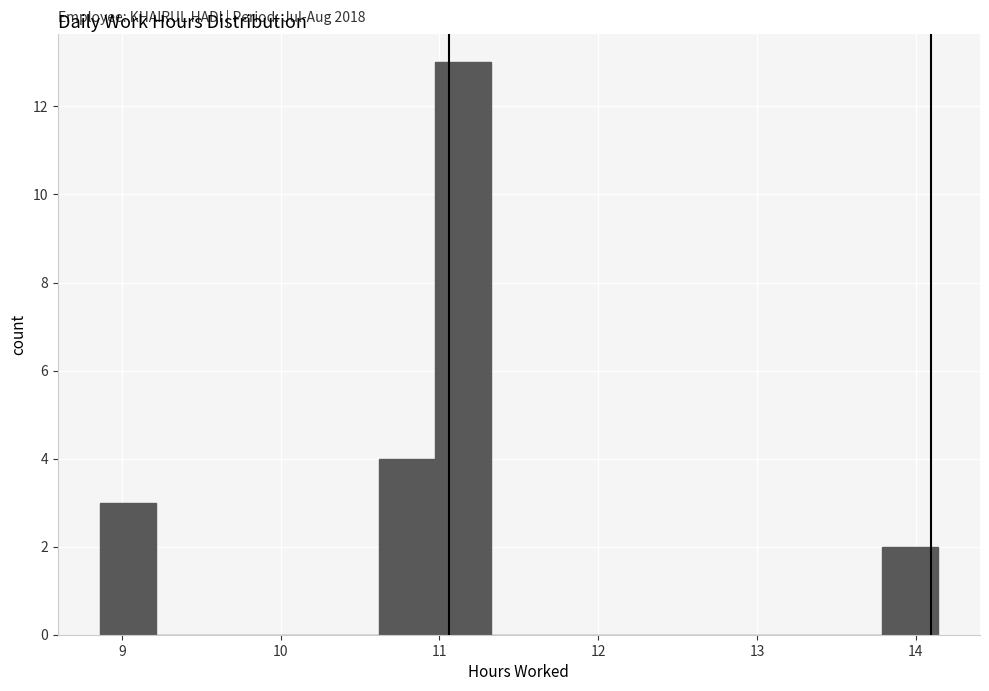

Around what value on the x-axis is the tallest bar? Give the approximate position of its centre, as read against the axis.

11.1